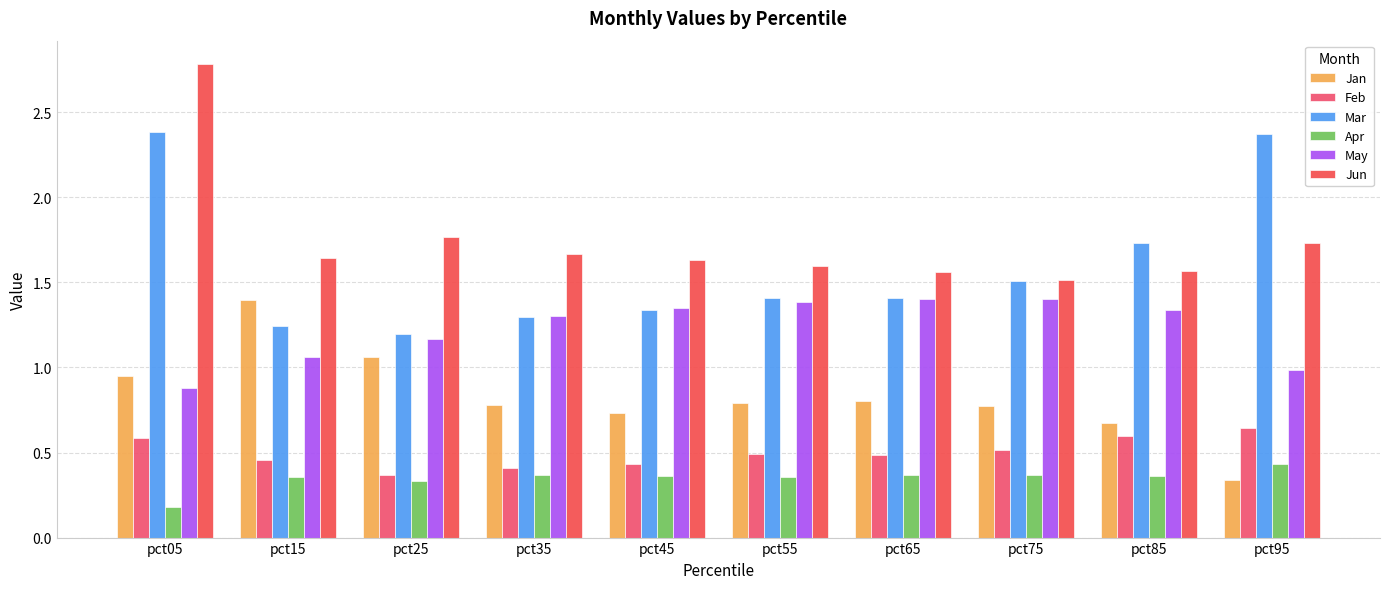

Where is Mar nearest to the value 1?

pct25